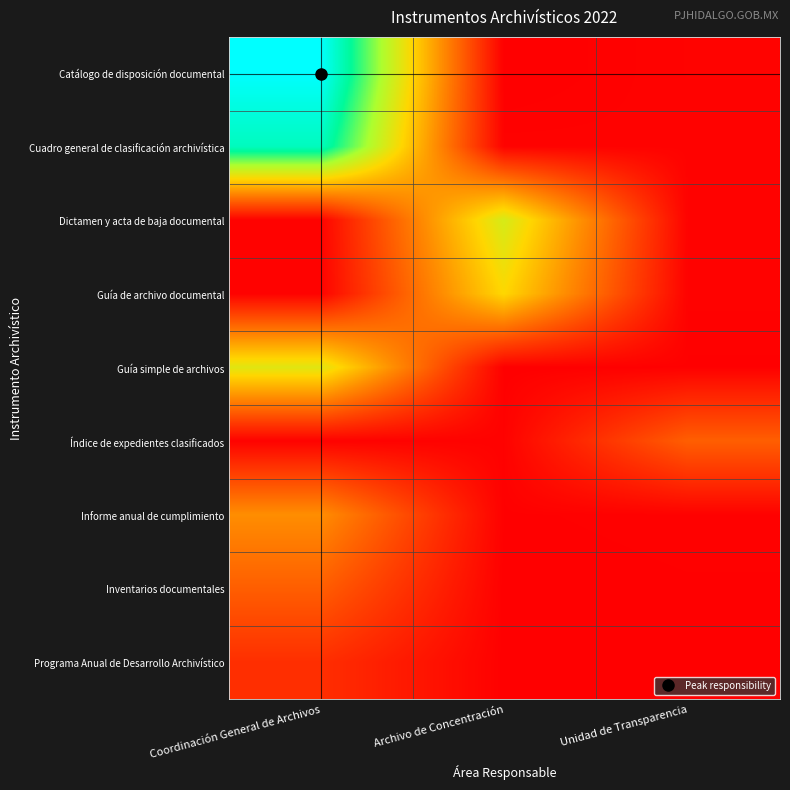

At which category does the chart reach its peak across all series?

Coordinación General de Archivos